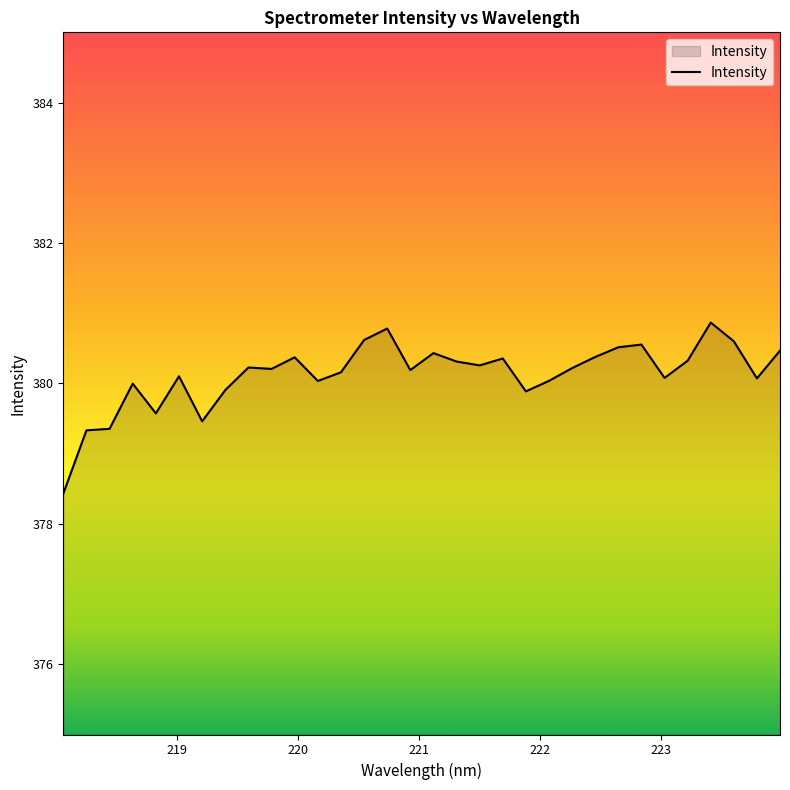

Count the number of categories in the chart.

32